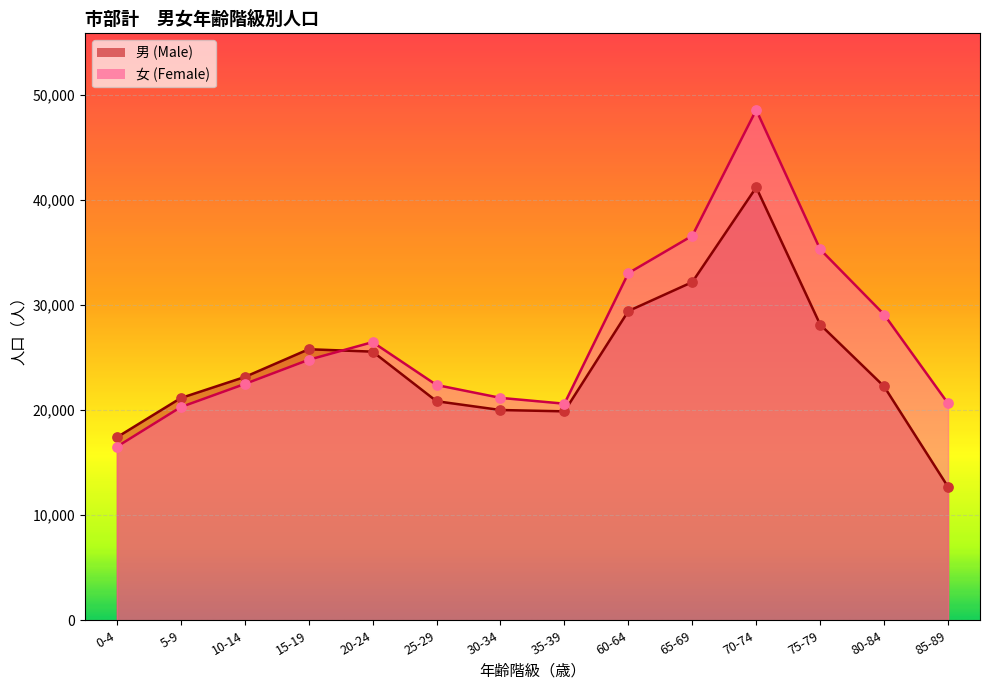

Is the value of 男 (Male) at 5-9 greater than the value of 女 (Female) at 15-19?

No